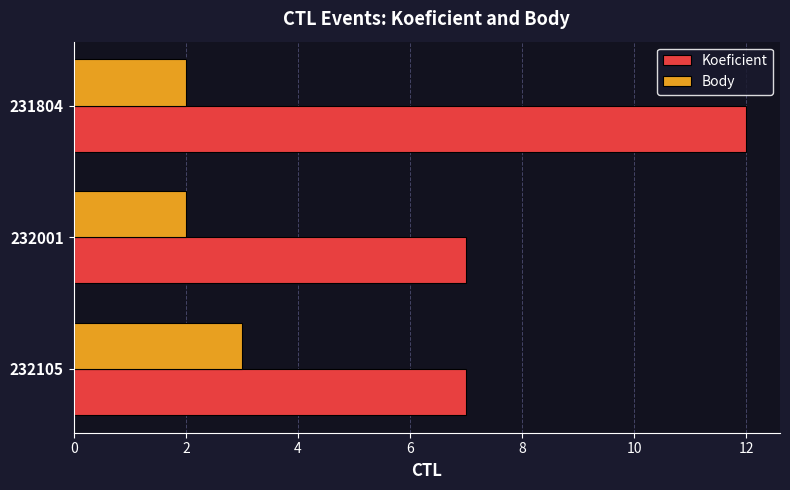

List the series in order of their overall mean, highest first.

Koeficient, Body